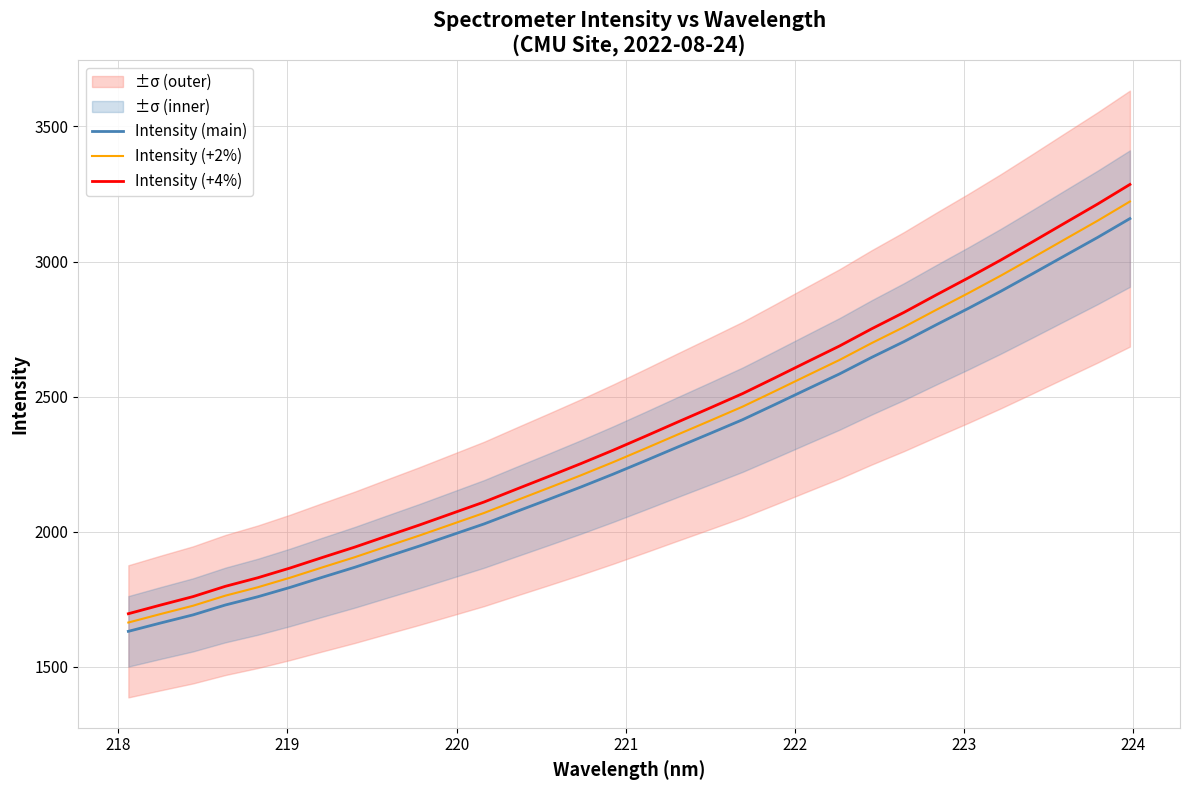

True or false: Intensity (+4%) and Intensity (main) cross at least once.

False